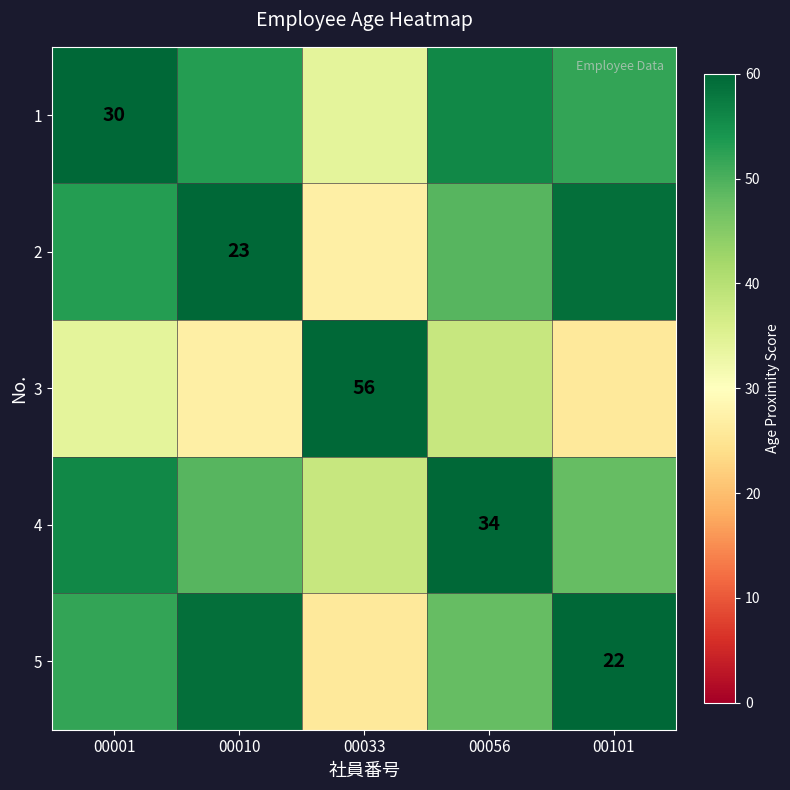

The 2 series shows 23 at 00010. True or false?

True